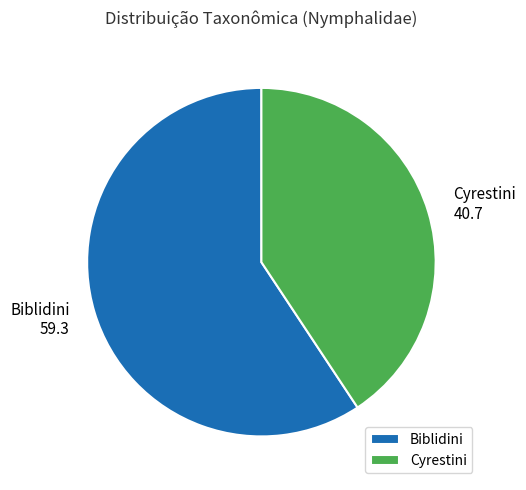

Is Biblidini the majority of the pie?

Yes